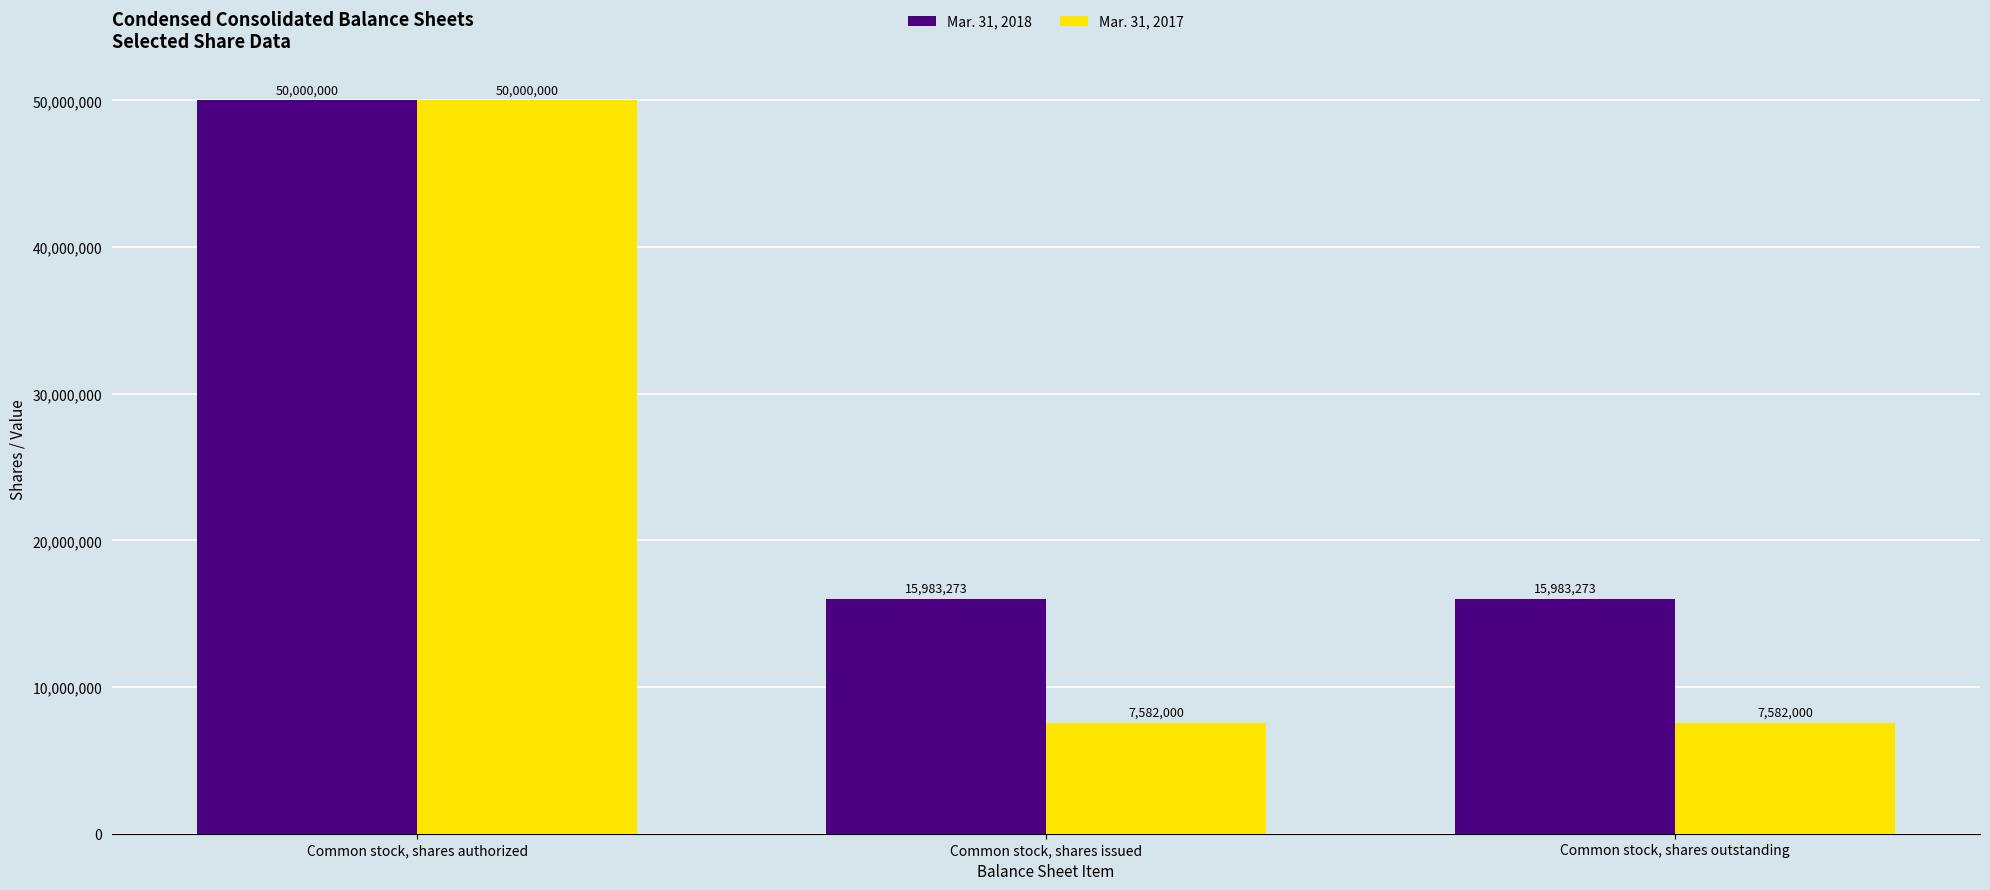

What is the lowest value of the Mar. 31, 2018 series?

15983273